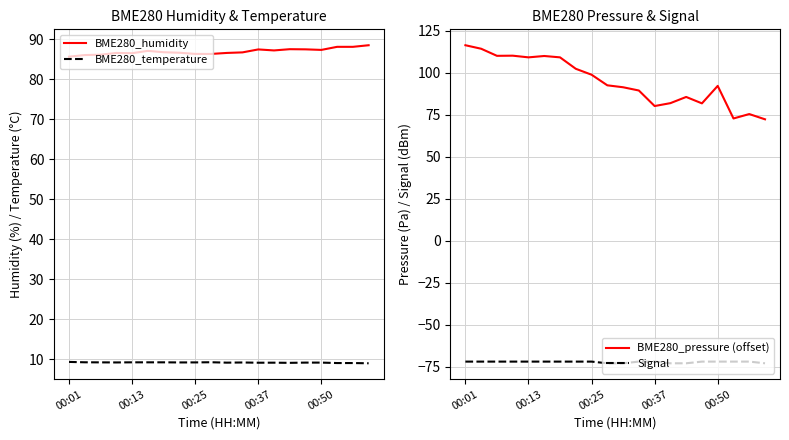

The BME280_temperature series shows 9.2 at 6. True or false?

True